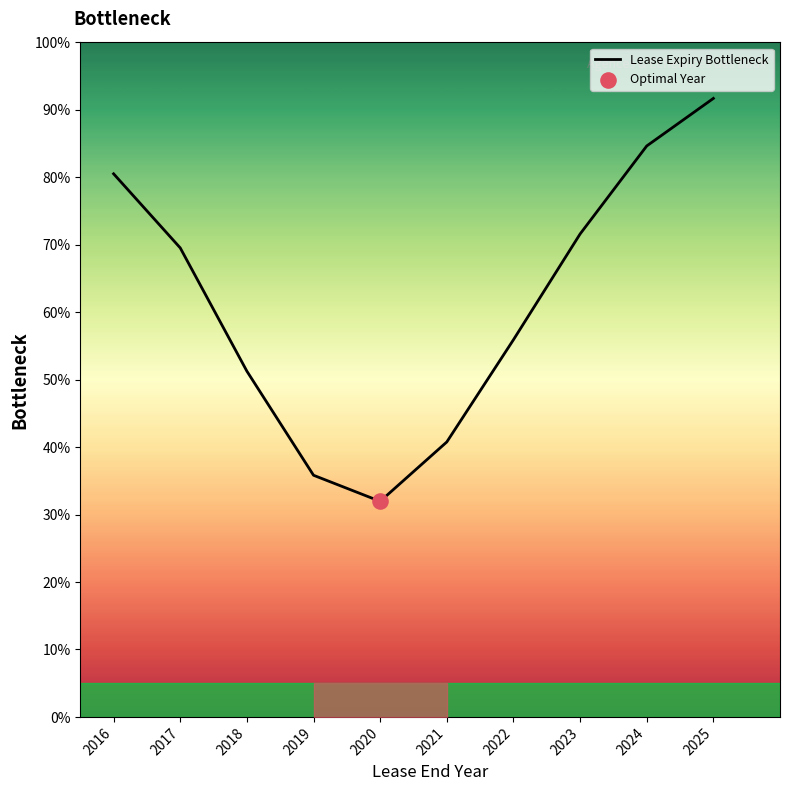

What is the change in value from 2018 to 2021?

-10.5